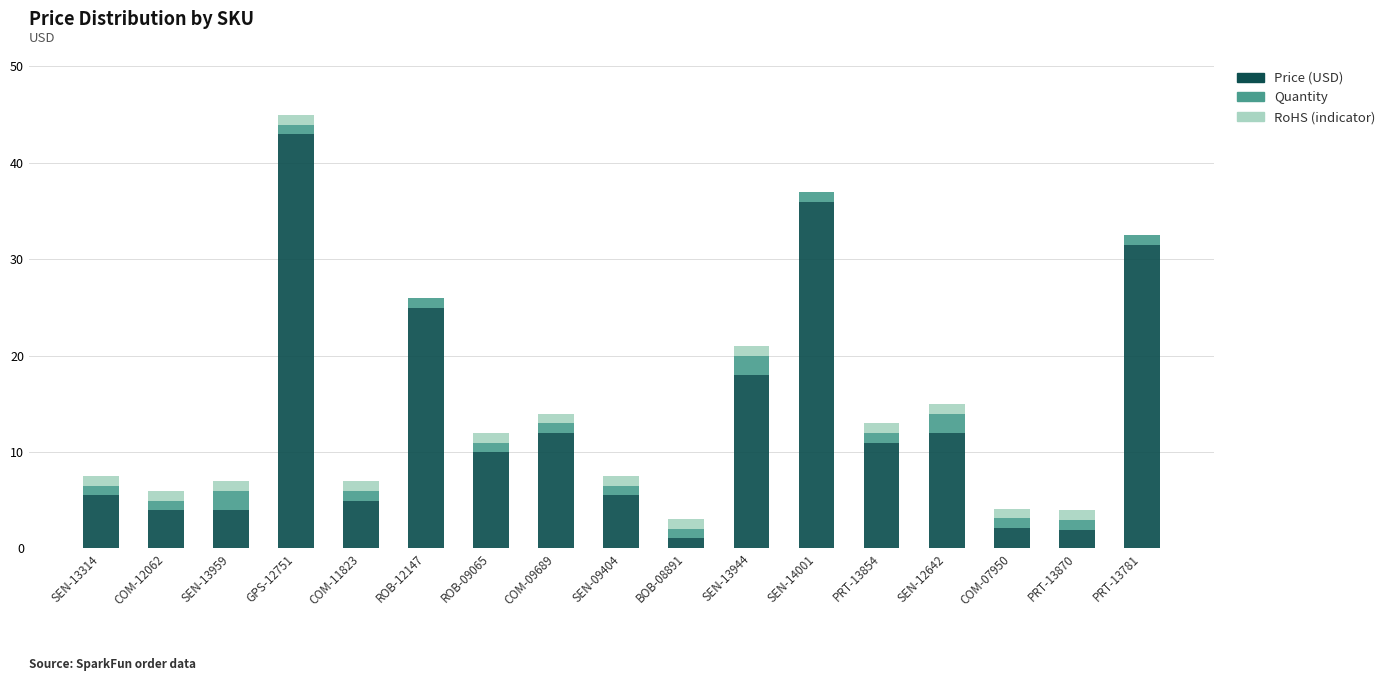

Which category has the highest value in the Price (USD) series?

GPS-12751